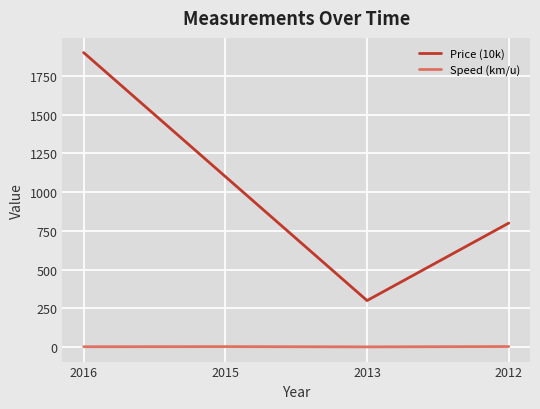

What is the maximum value shown in the chart?

1900.0